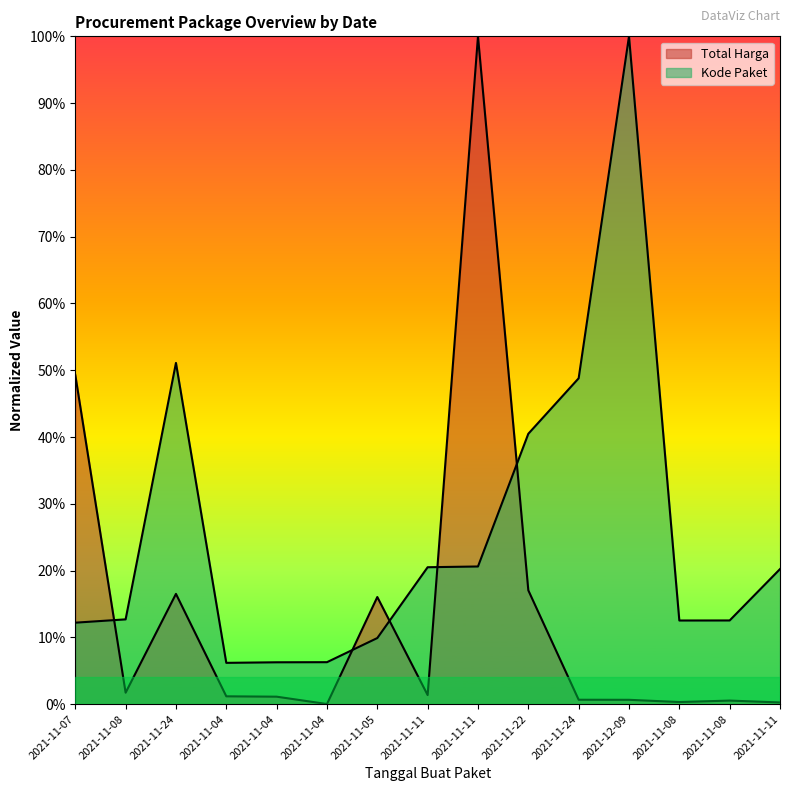

Where do Kode Paket and Total Harga first cross each other?

2021-11-07 and 2021-11-08